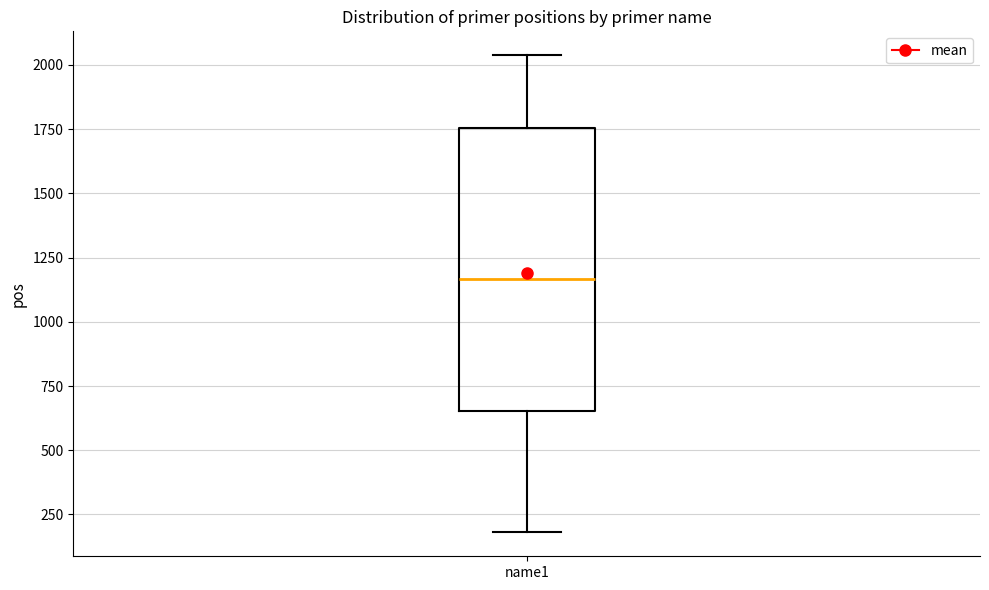

Transcribe this box plot: give where the median line is, the range the box spans, and where the two whiskers end, as read against the y-axis. The values are not printed on the chart, so give them approximately, as read against the axis.

median 1150, box 650 to 1750, whiskers 200 to 2050